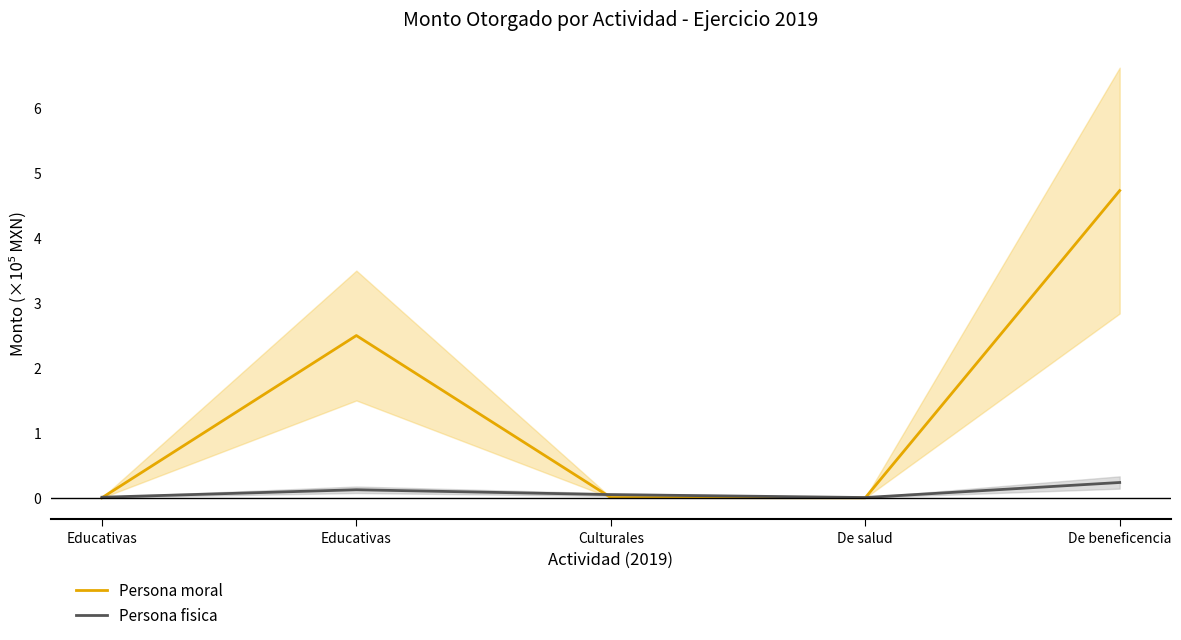

True or false: Persona fisica and Persona moral cross at least once.

True